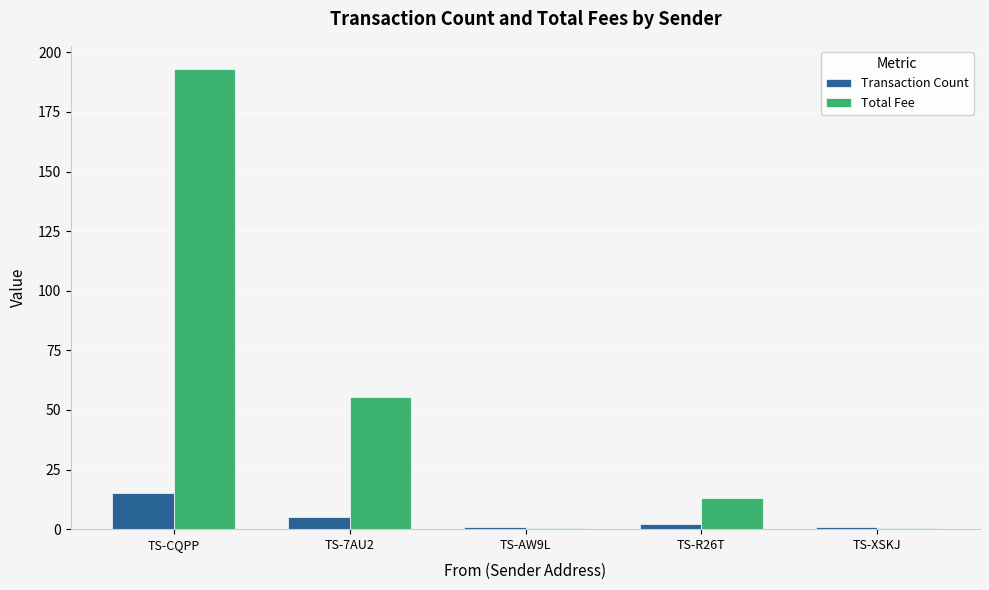

What is the total value across all series at TS-7AU2?

60.4